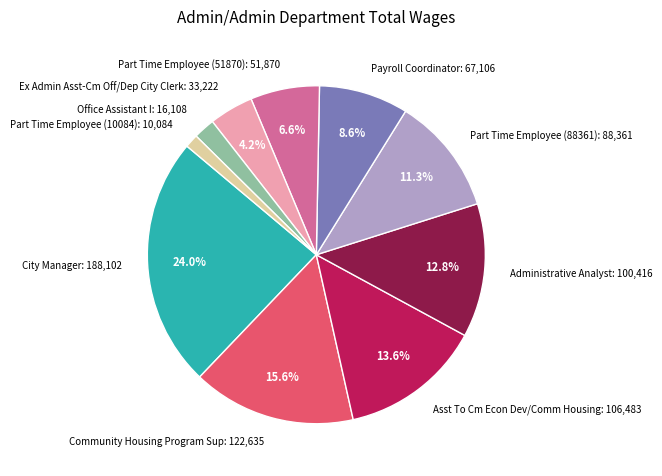

Is the sum of Part Time Employee (88361) and Part Time Employee (51870) greater than half?

No